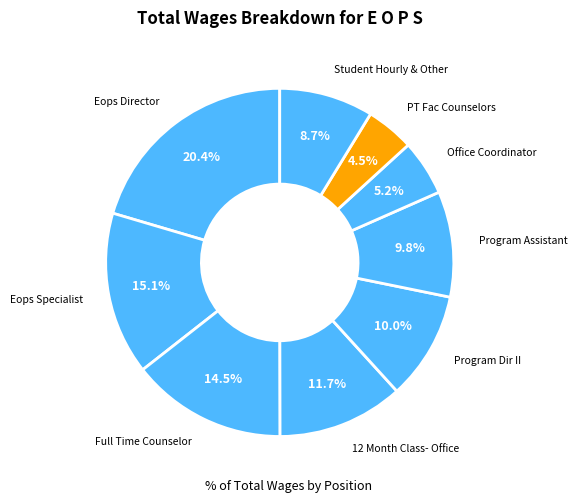

What is the ratio of the value at Eops Director to the value at Program Dir II?

2.0